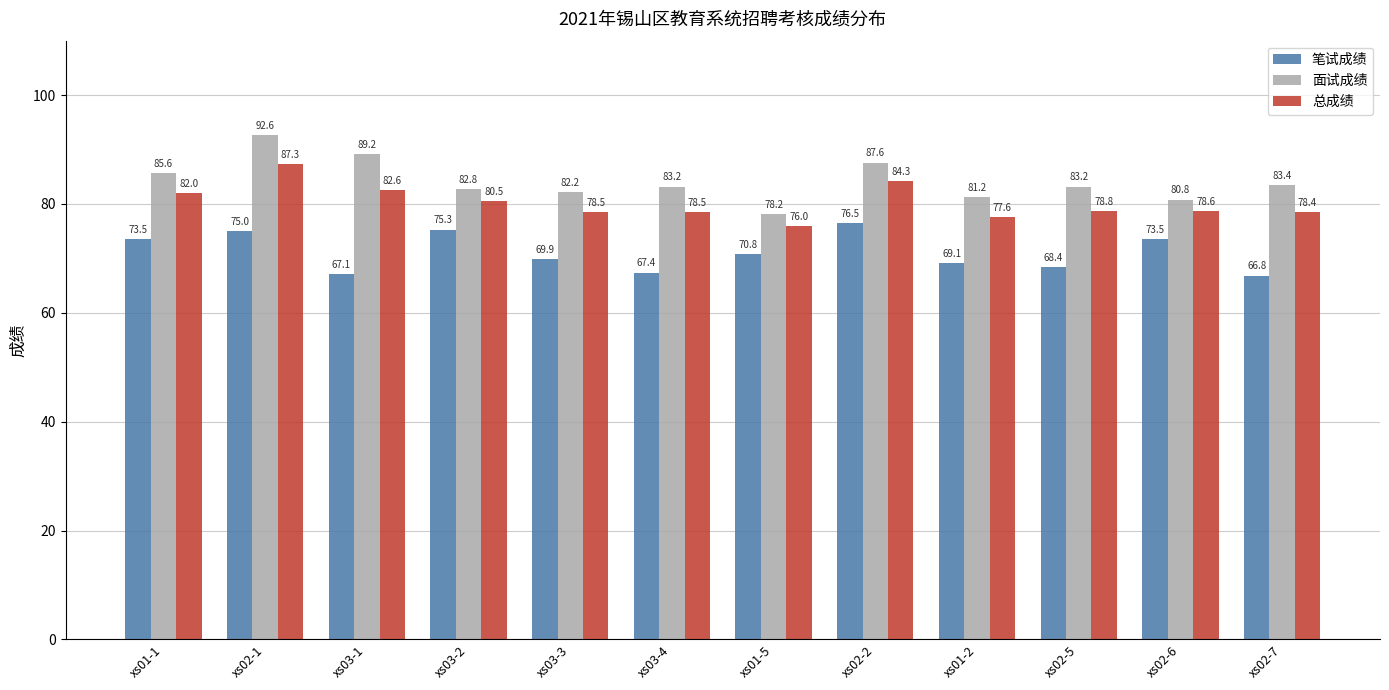

What is the minimum value for 总成绩?

76.0